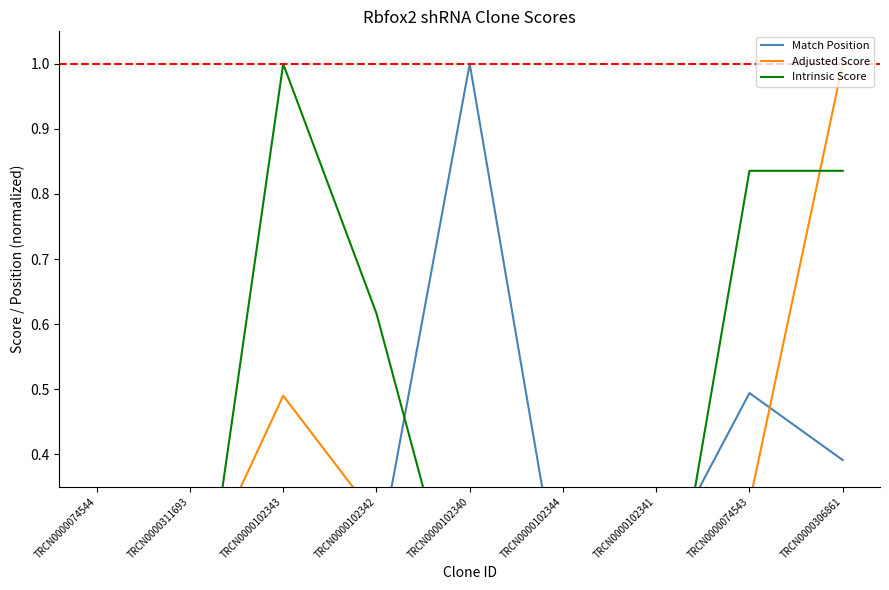

What is the spread (max minus min) of values at TRCN0000306861?

0.6